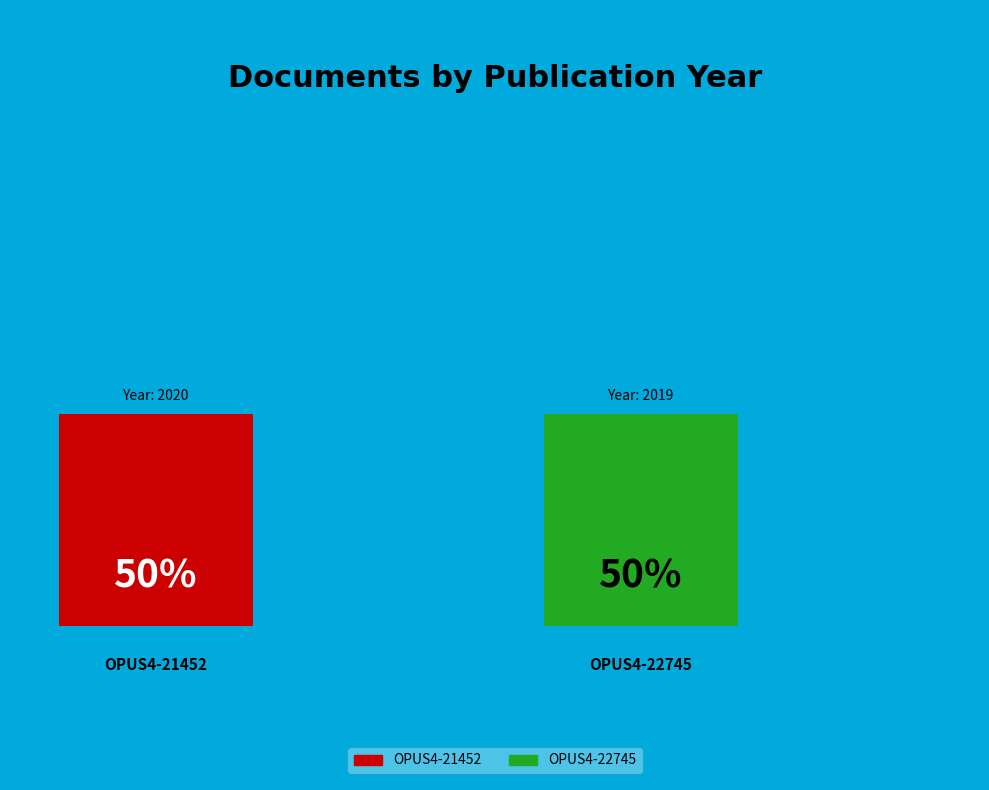

Rank the categories by value from highest to lowest.

OPUS4-21452, OPUS4-22745